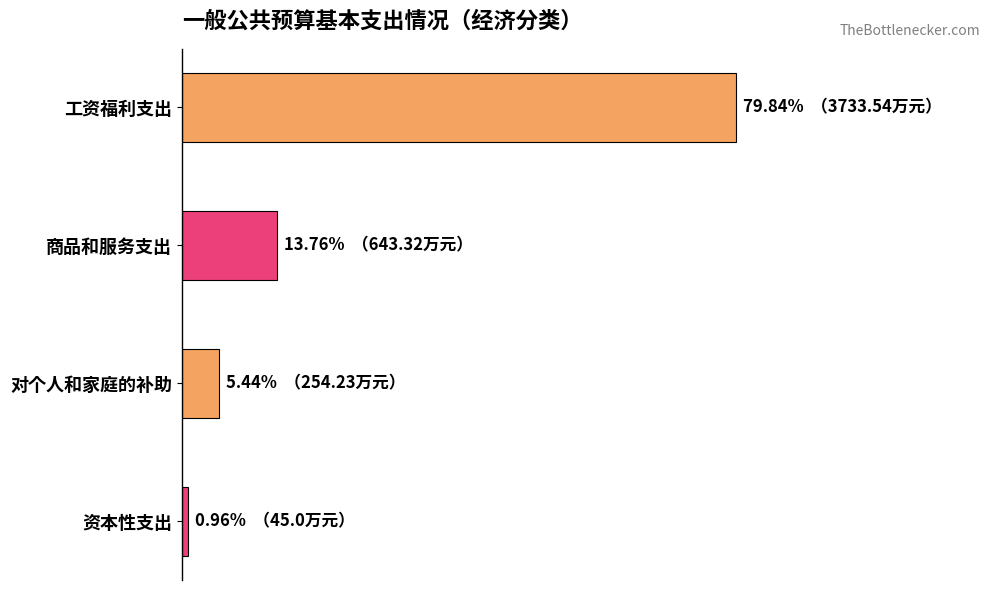

Where is the data nearest to the value 1889?

商品和服务支出